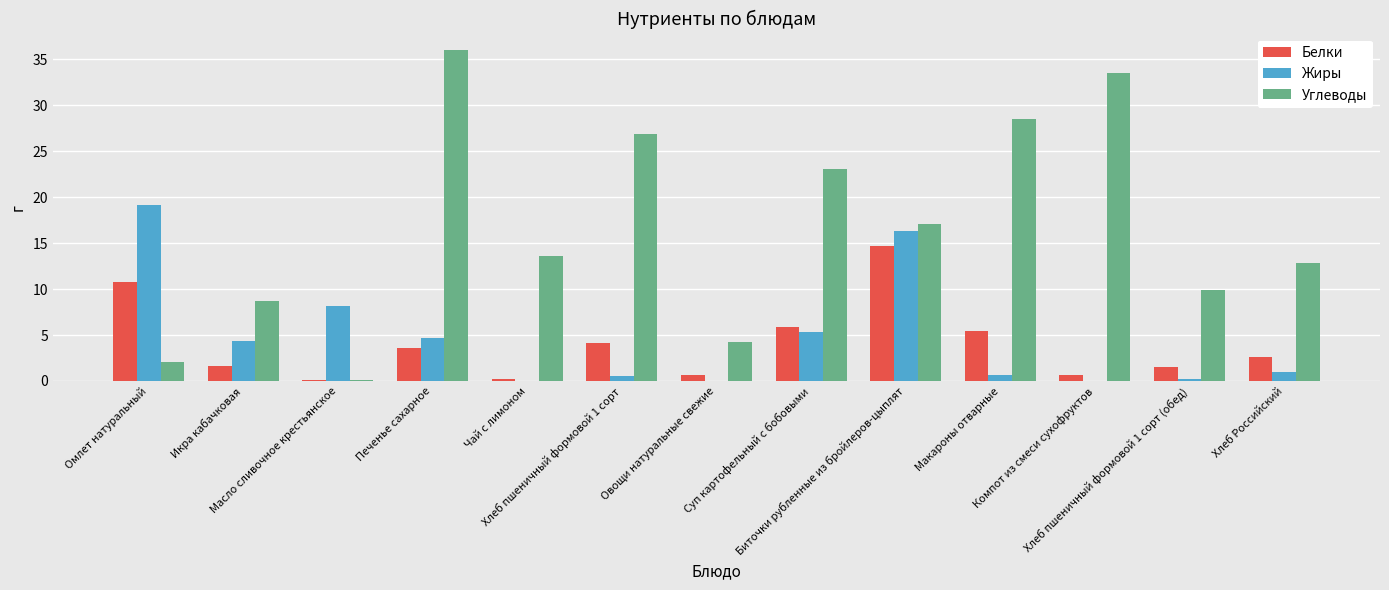

What is the greatest value displayed?

36.0